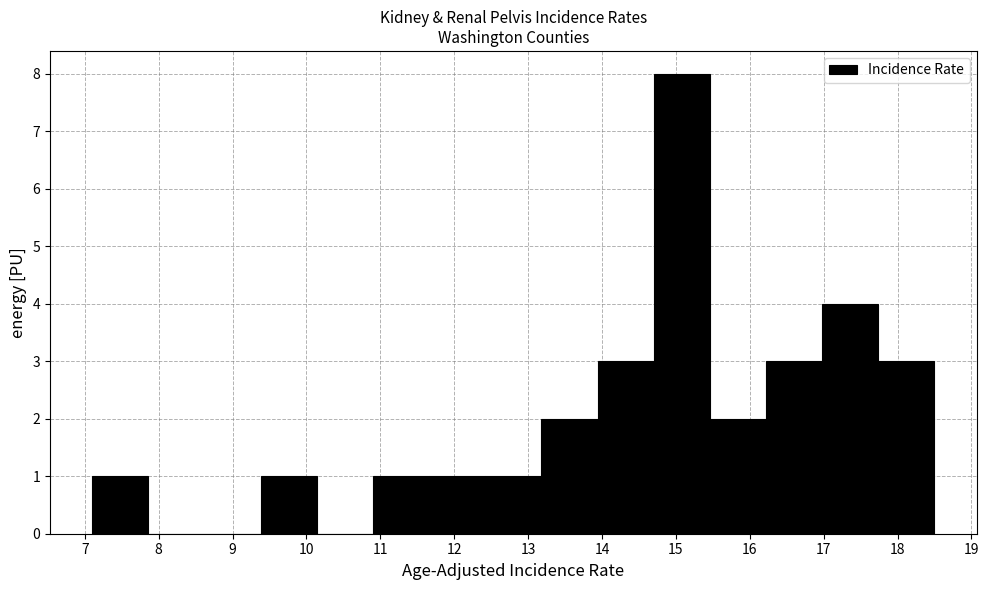

Which range on the x-axis has the tallest bar?

14.70 to 15.46